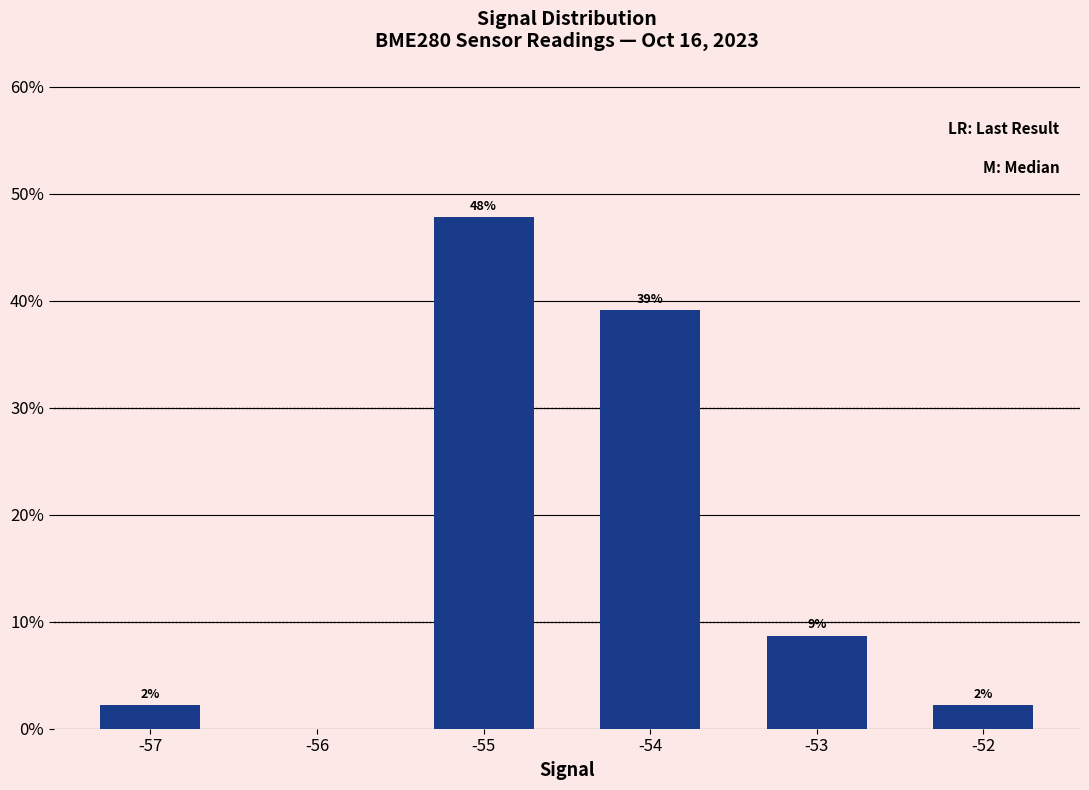

Rank the categories by value from lowest to highest.

-56, -57, -52, -53, -54, -55